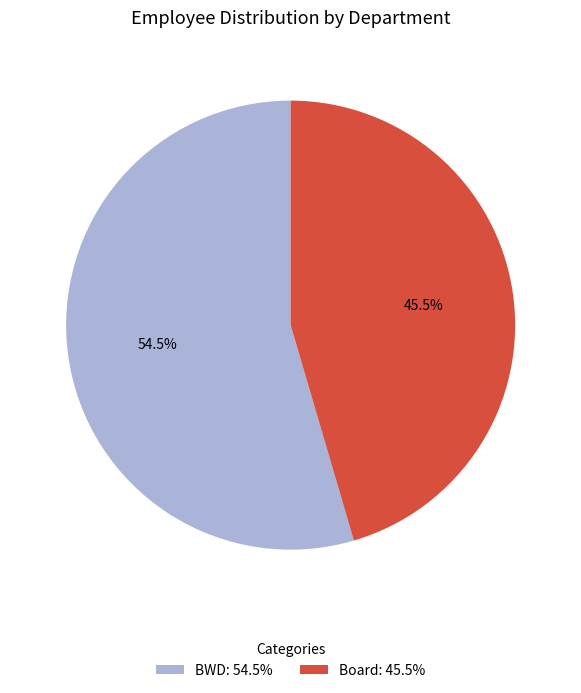

What is the ratio of the value at Board: 45.5% to the value at BWD: 54.5%?

0.8